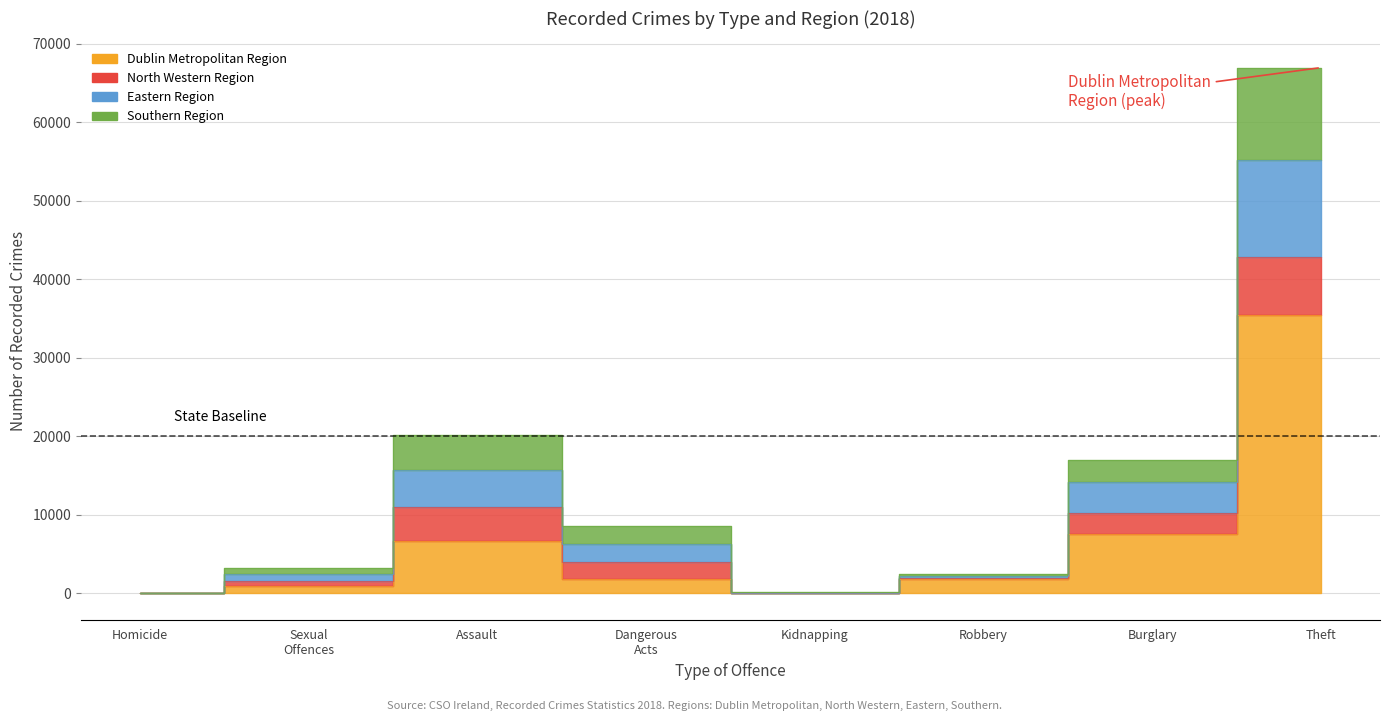

In Southern Region, how many points are lower than both neighbors (excluding endpoints)?

1